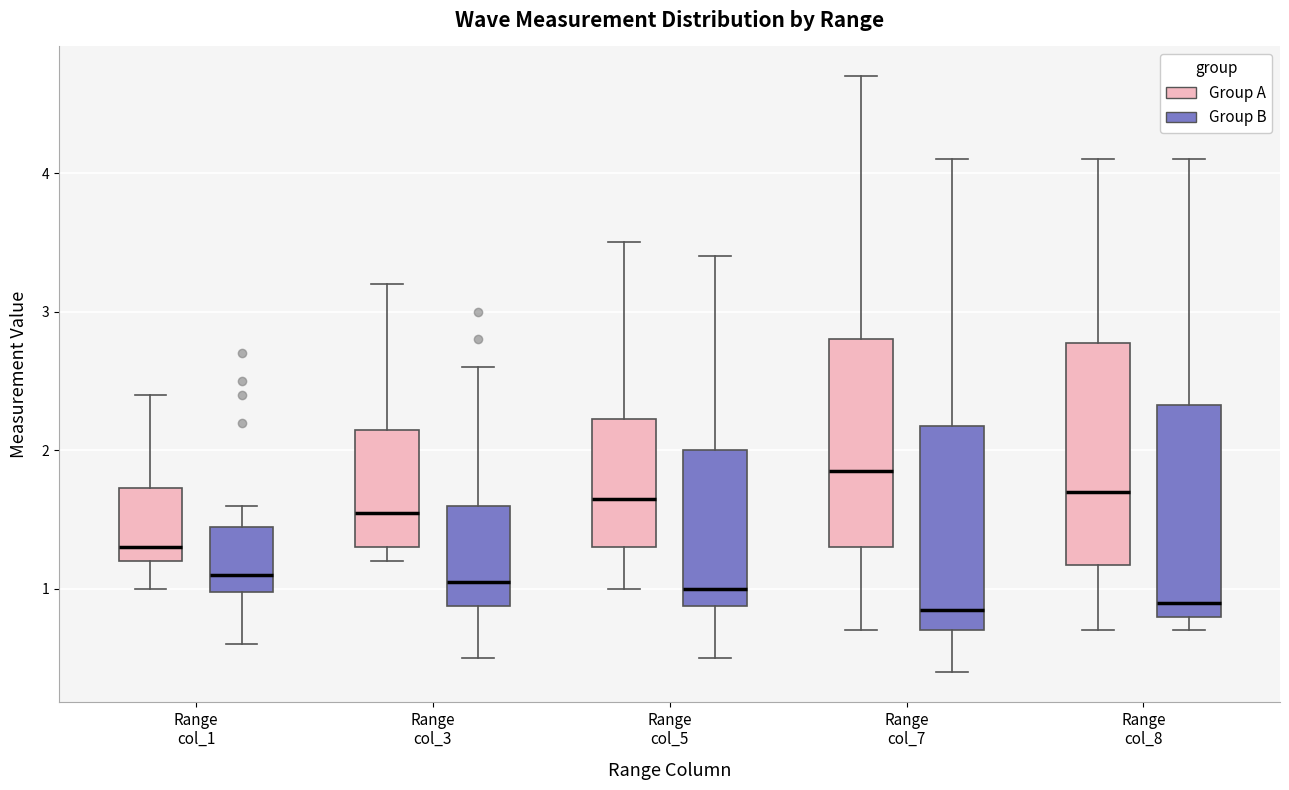

Where does the upper whisker of the box for Range col_8 (Group A) end on the y-axis? The values are not printed on the chart, so give them approximately, as read against the axis.

4.1